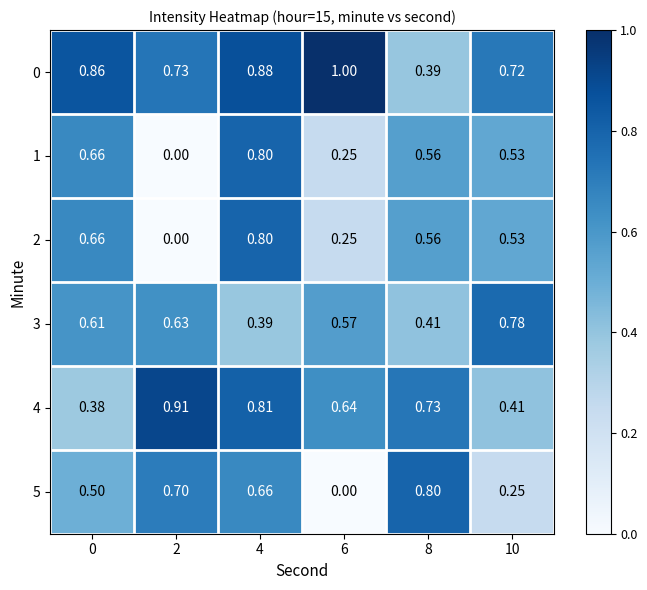

Is the value of 1 at 8 greater than the value of 3 at 8?

Yes